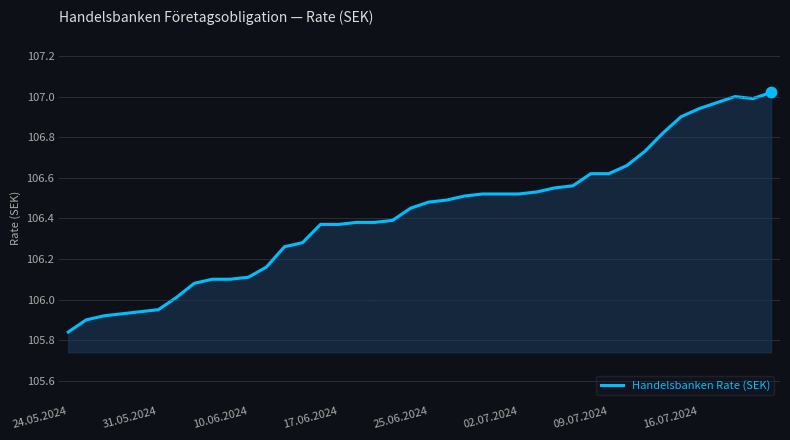

What is the difference between the maximum and minimum values?

1.2